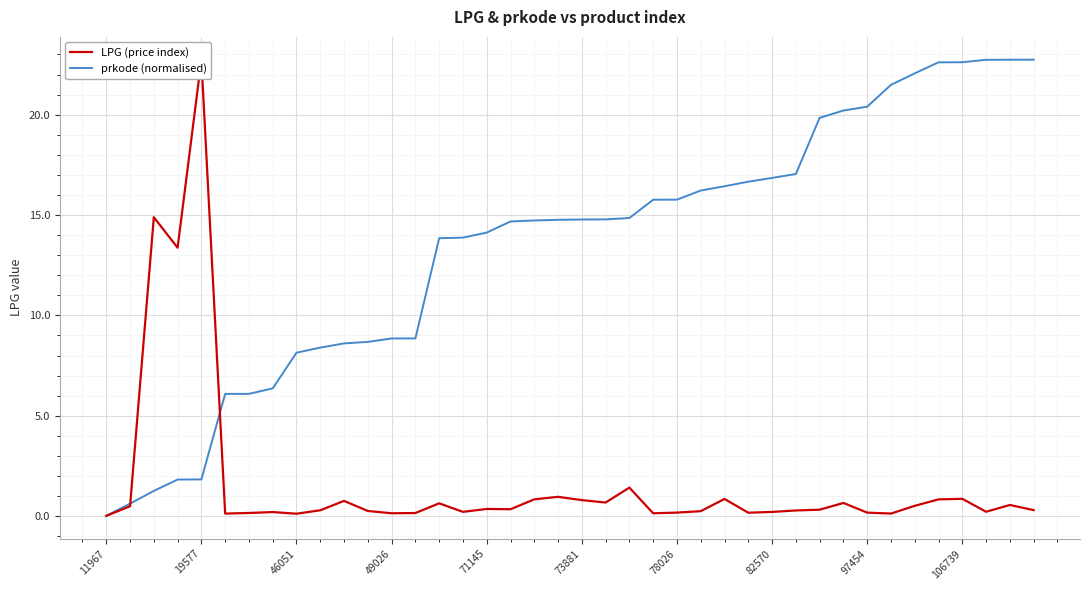

Is this an area chart (filled region under the line)?

No